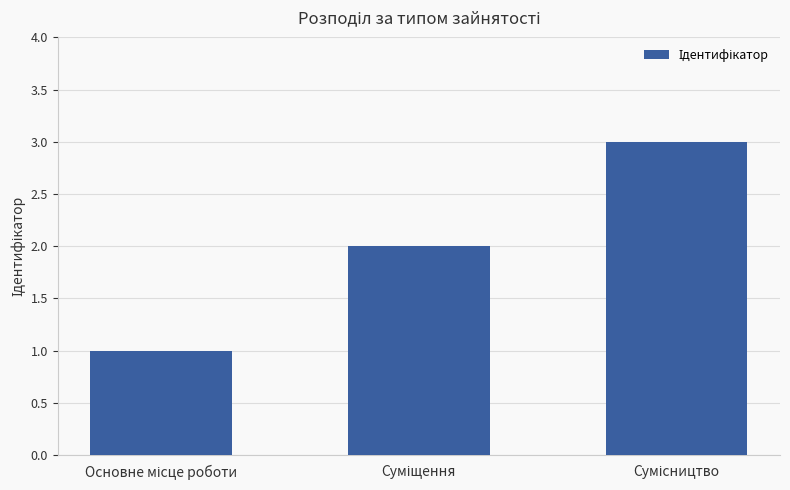

What is the maximum value shown in the chart?

3